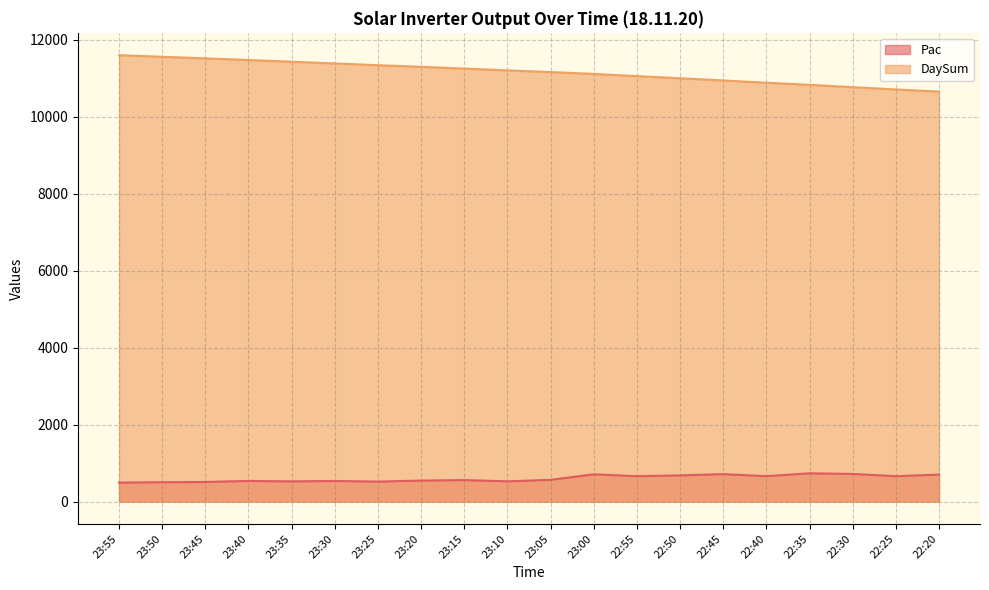

What is the difference between the maximum and minimum values in the Pac series?

242